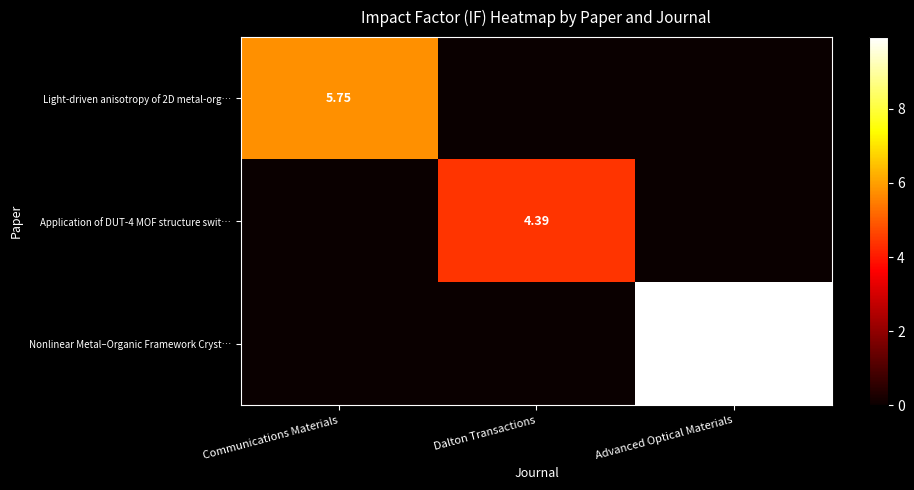

Rank the series at Advanced Optical Materials from lowest to highest value.

Light-driven anisotropy of 2D metal-org…, Application of DUT-4 MOF structure swit…, Nonlinear Metal–Organic Framework Cryst…